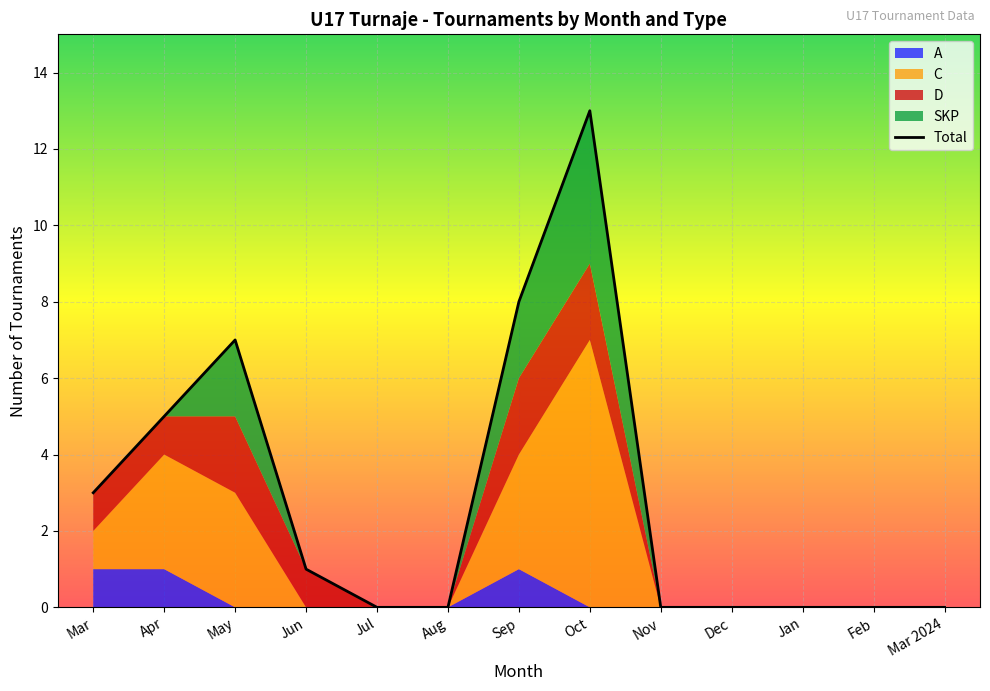

Reading left to right, list all the values displayed in this chart.

3	5	7	1	0	0	8	13	0	0	0	0	0